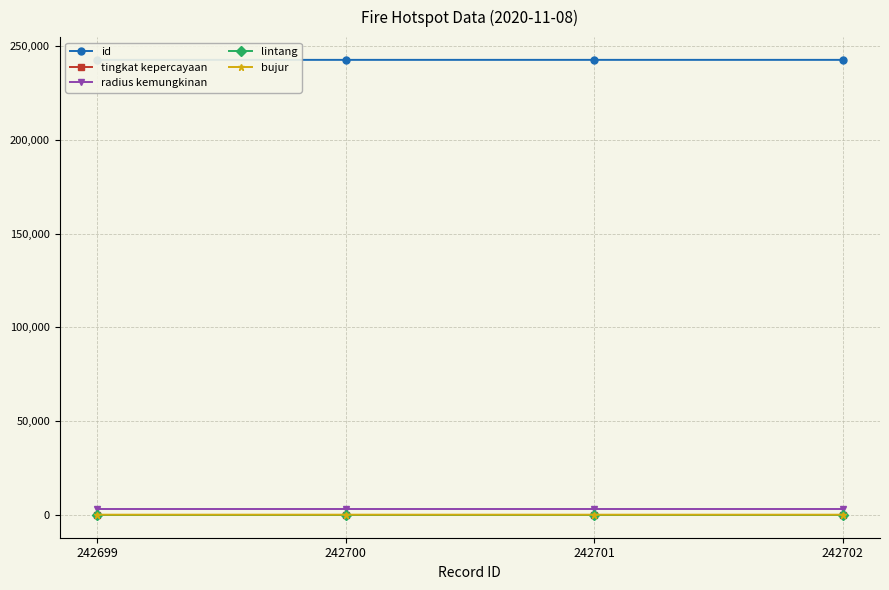

What is the sum of all bujur values?

535.0